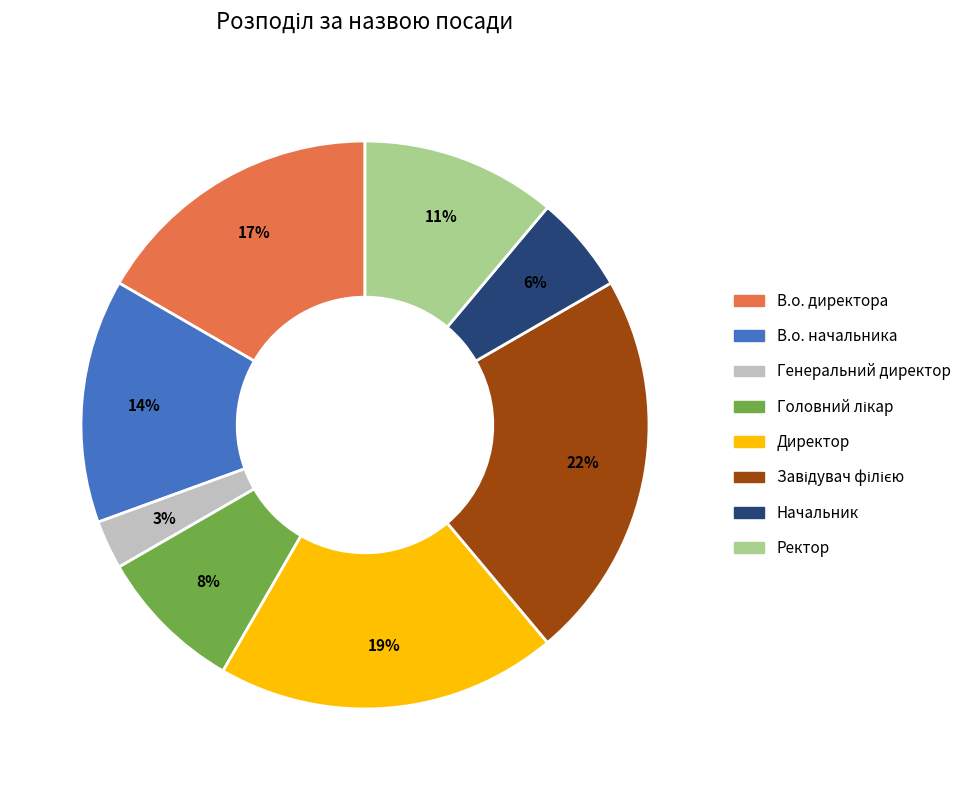

Does any single category account for the majority?

No